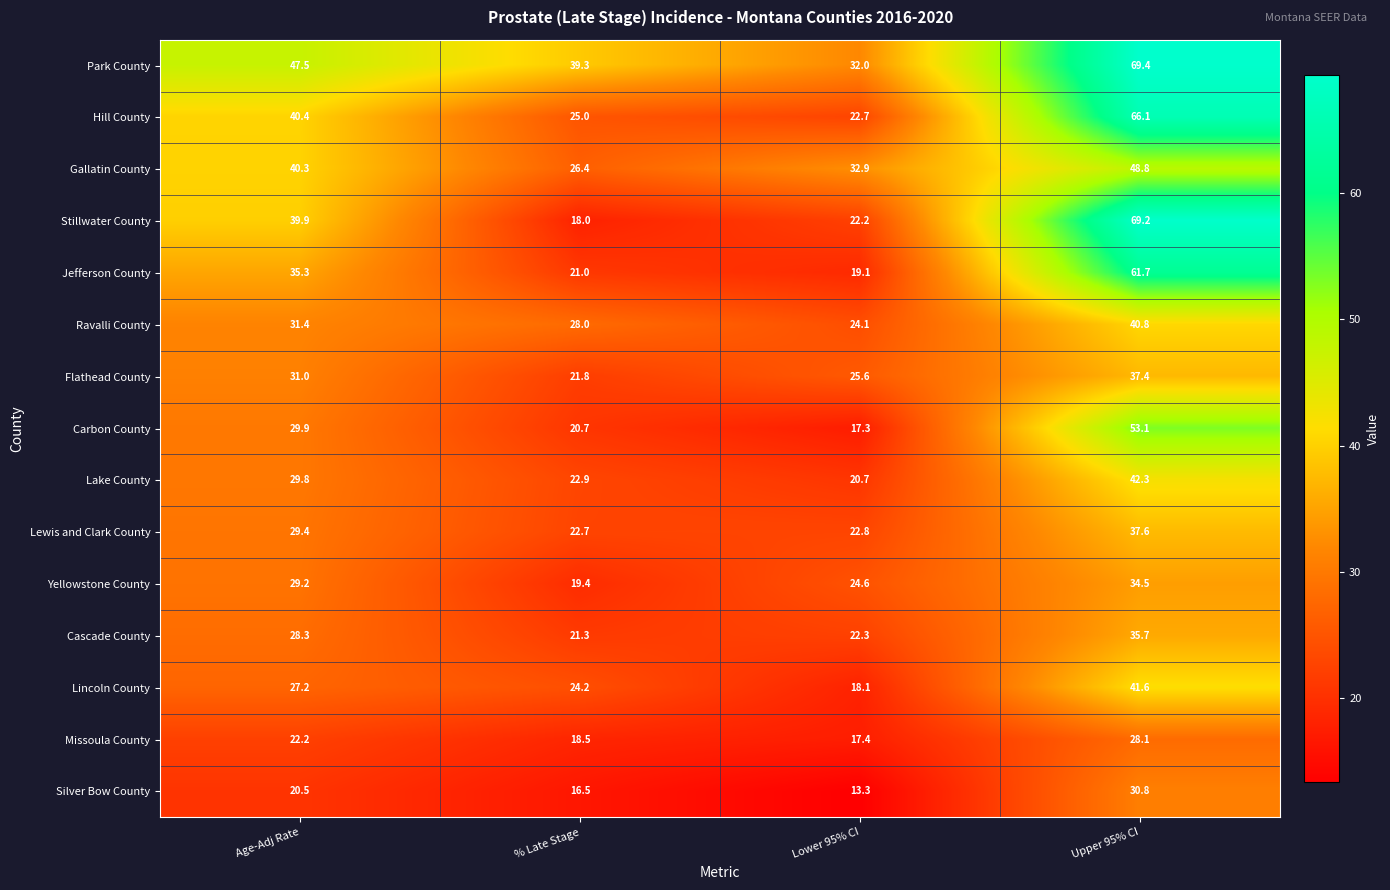

At which category does the chart reach its peak across all series?

Upper 95% CI